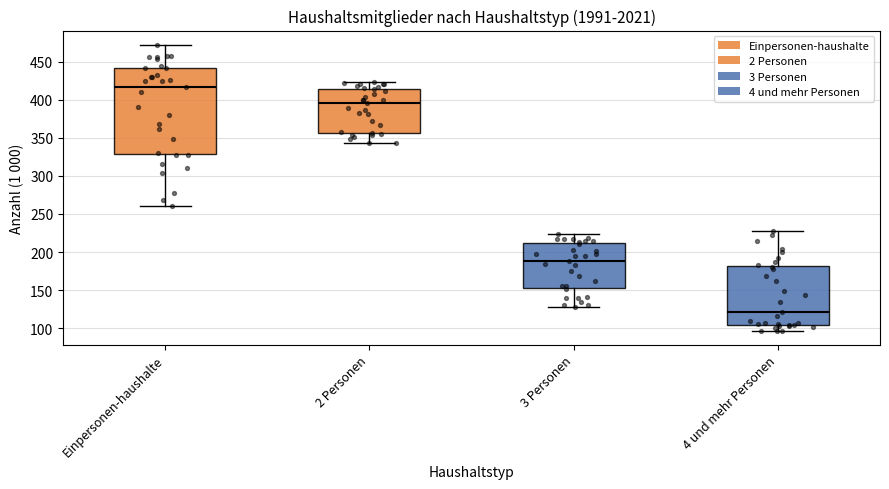

Reading left to right, read every box against the y-axis: the position of its median line, the range the box covers, and the ends of its whiskers. The values are not printed on the chart, so give them approximately, as read against the axis.

Einpersonen-haushalte: median 415, box 330 to 440, whiskers 260 to 470
2 Personen: median 395, box 355 to 415, whiskers 345 to 425
3 Personen: median 190, box 155 to 210, whiskers 130 to 225
4 und mehr Personen: median 120, box 105 to 180, whiskers 95 to 230